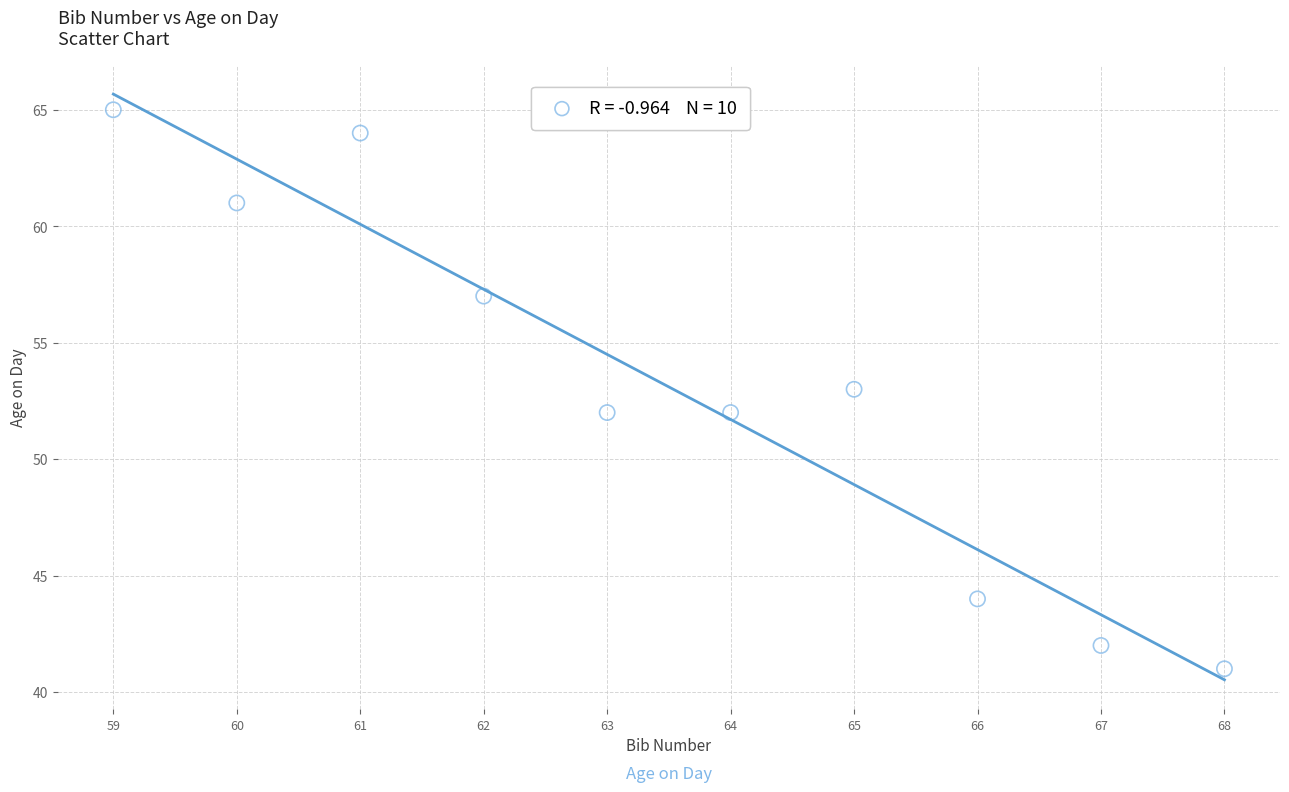

What is the range of X values (max minus min)?

9